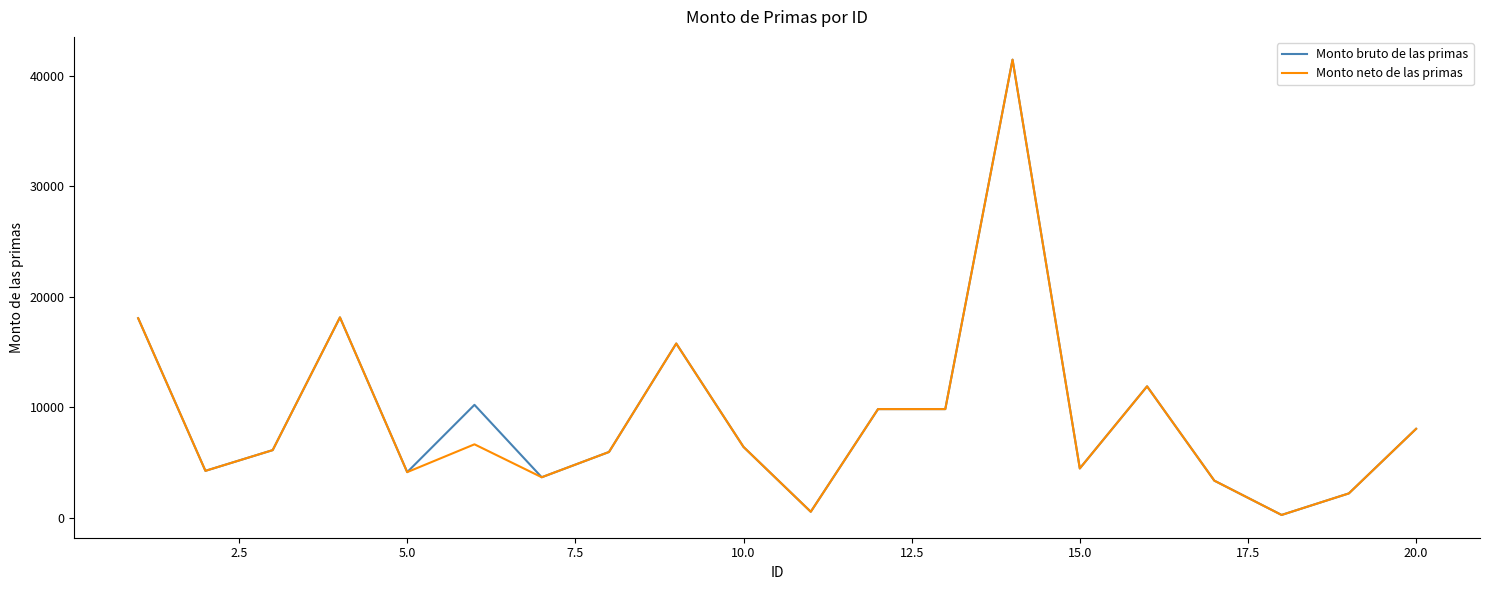

What is the maximum value shown in the chart?

41455.9